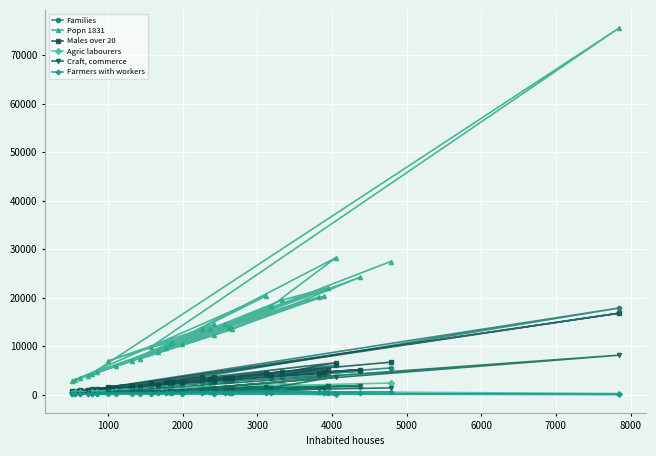

True or false: Farmers with workers has more than 0 interior local peaks.

True